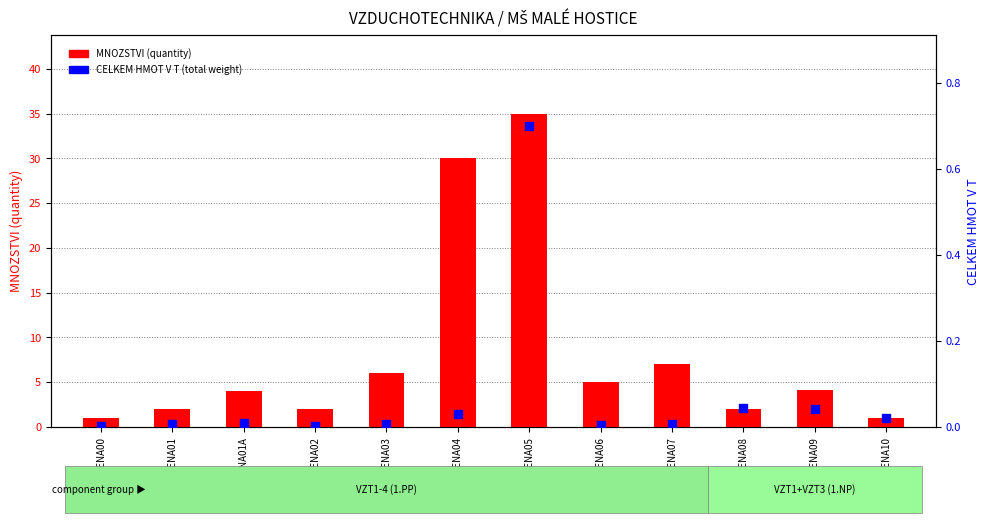

At how many categories does at least one series exceed 4?

6